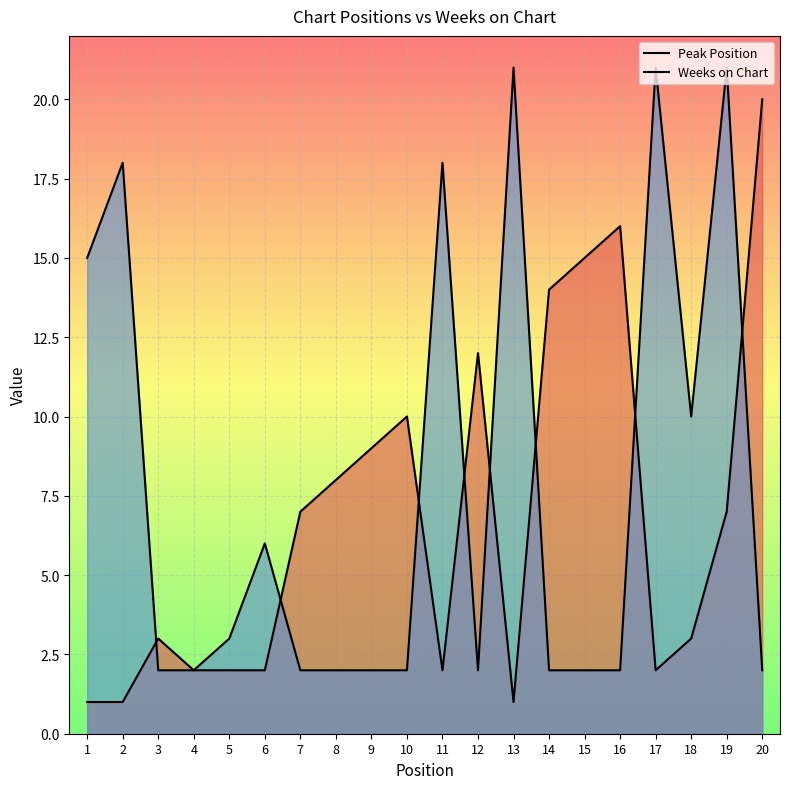

What is the difference between the Peak Position values at 19 and 18?

4